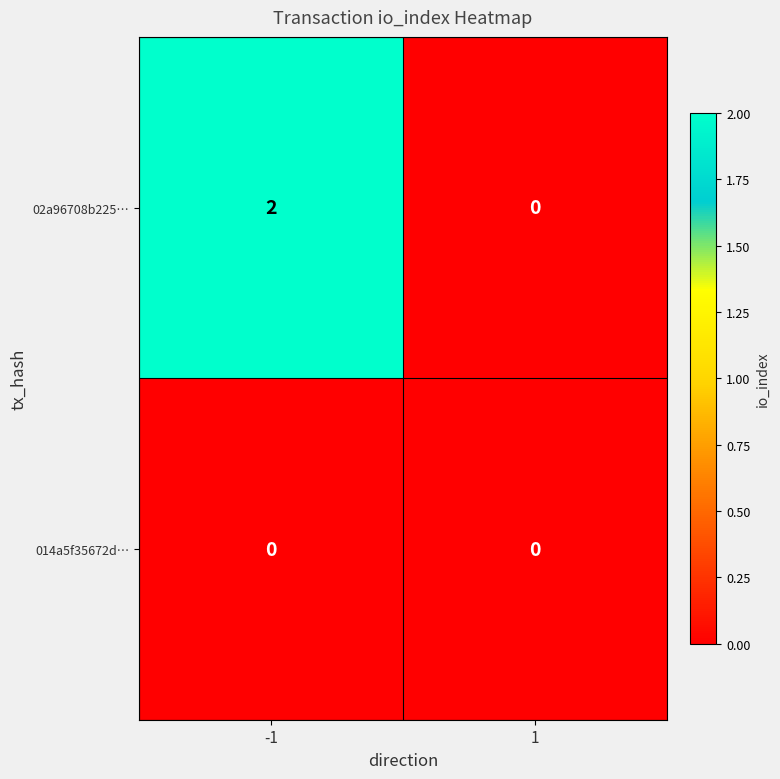

Which series has the largest total across all categories?

02a96708b225…